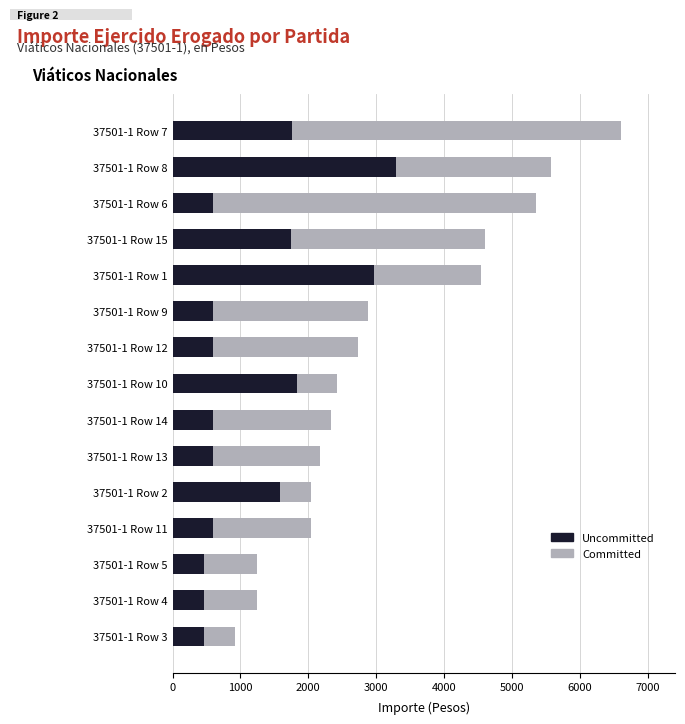

At which category is the sum across all series the highest?

37501-1 Row 7